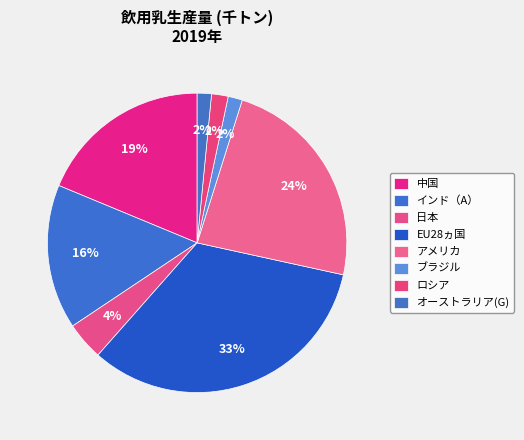

How many segments does this pie chart have?

8